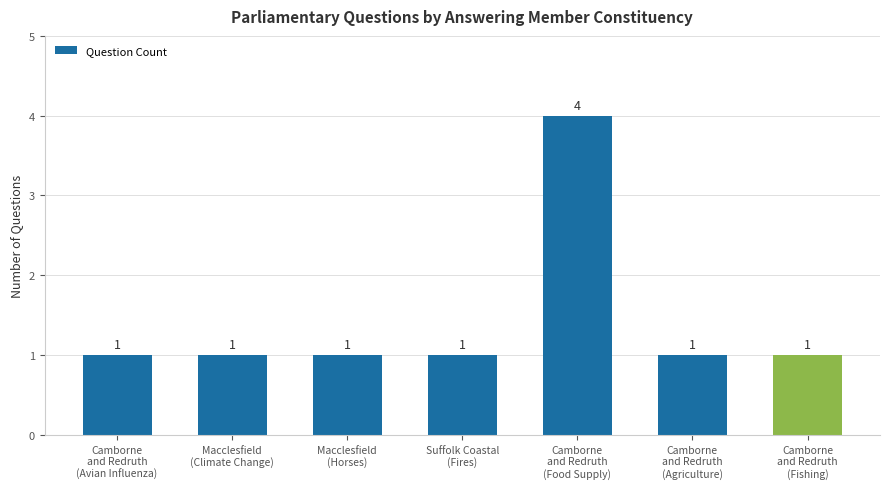

Count the values in the range 1 to 2.

6